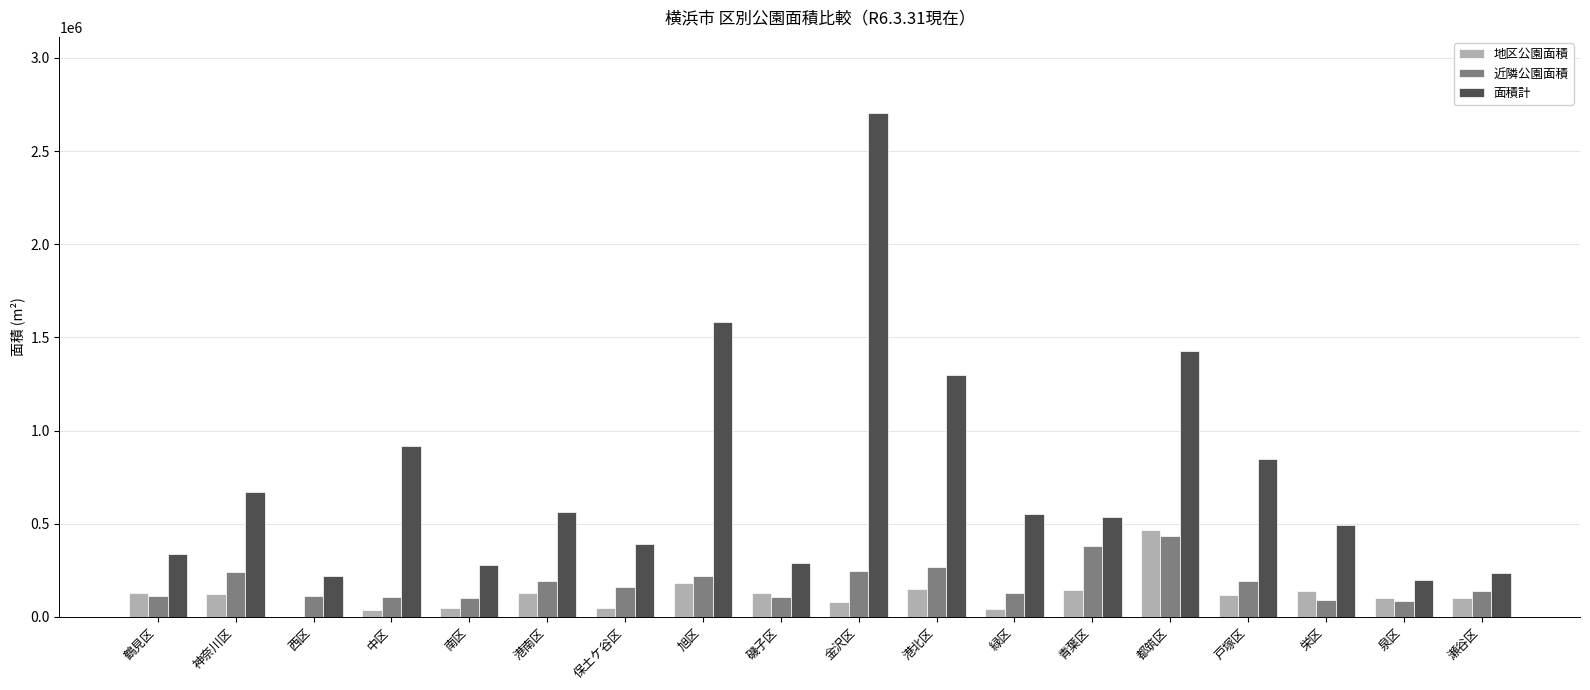

Are the bars horizontal?

No